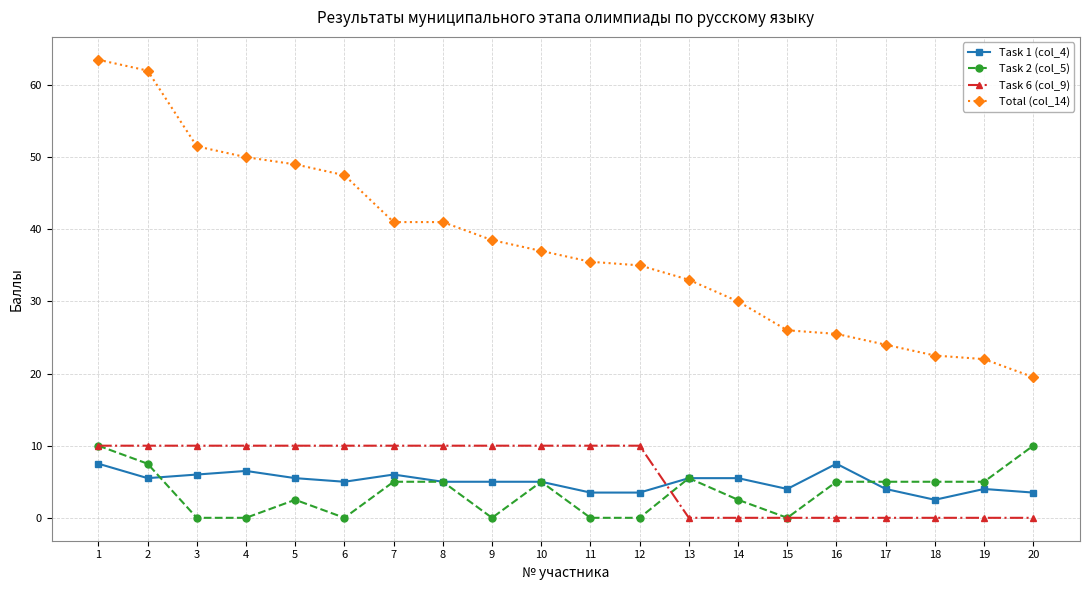

At 5, list the series in order from largest to smallest.

Total (col_14), Task 6 (col_9), Task 1 (col_4), Task 2 (col_5)